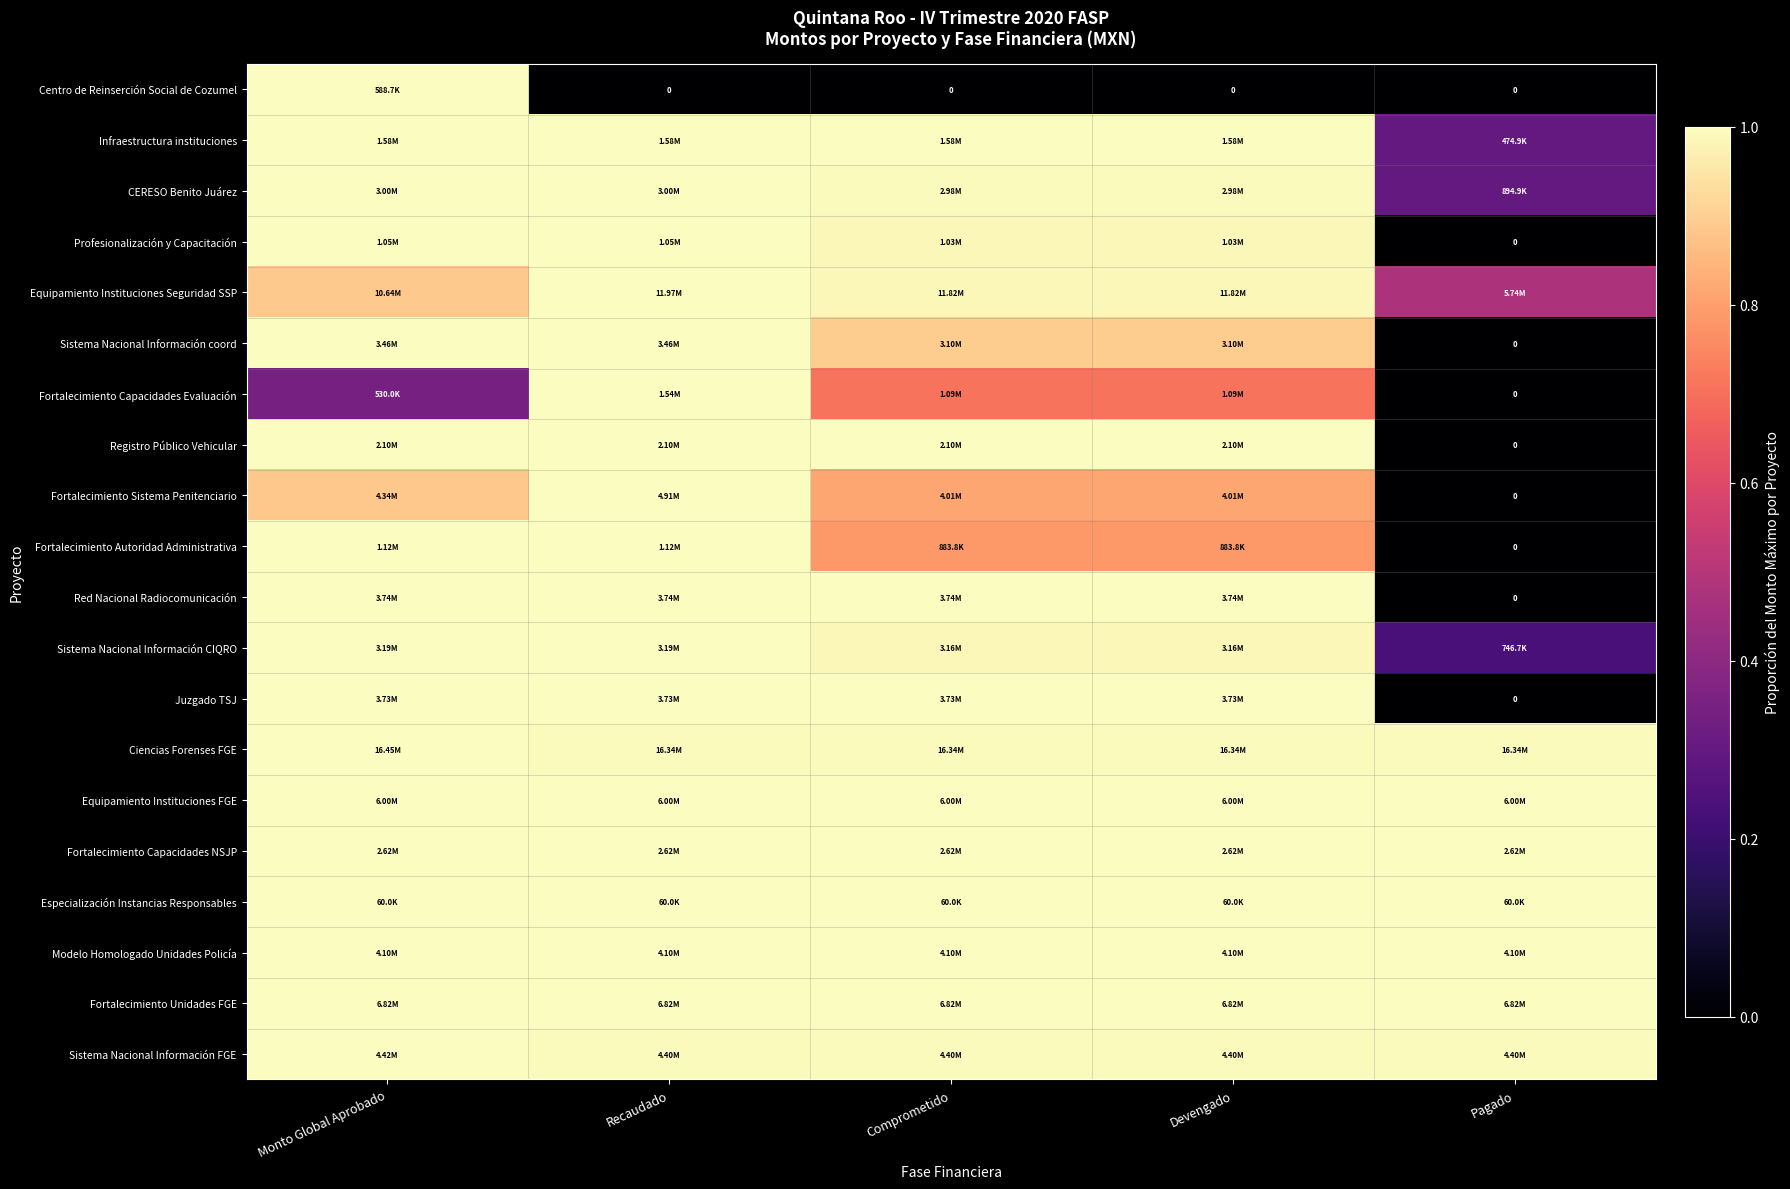

What is the difference between the highest and lowest values at Recaudado?

1.0